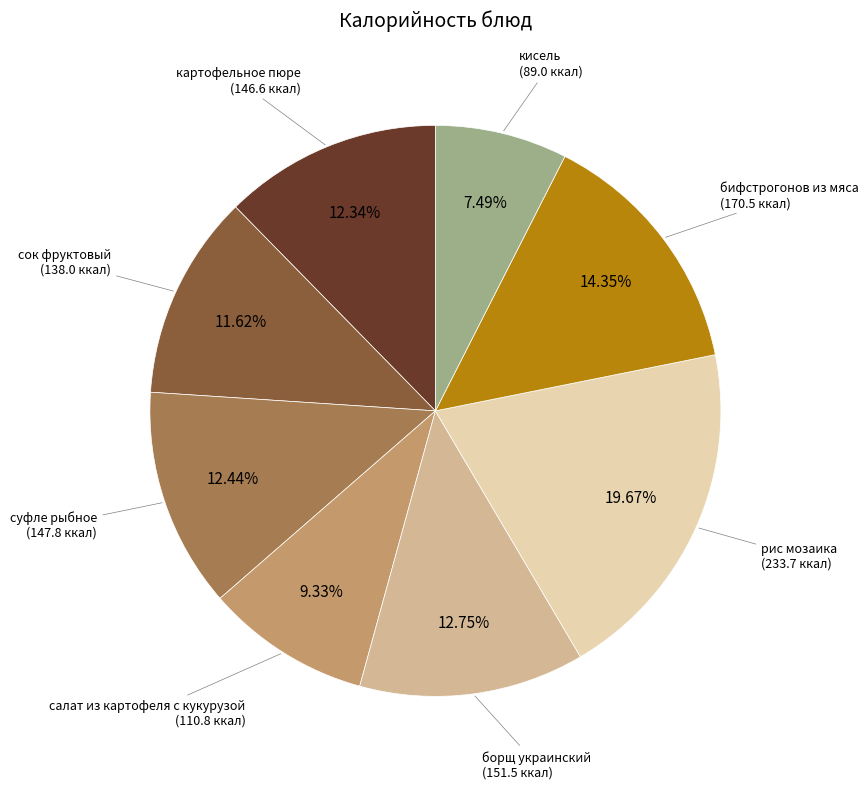

Does any single category account for the majority?

No